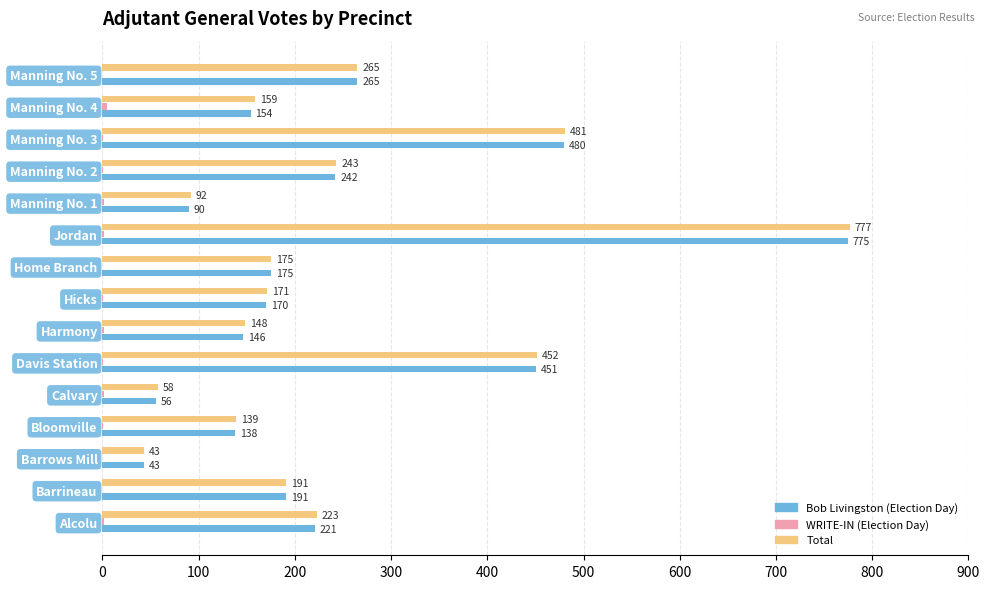

Is it true that Total equals 481 at Manning No. 3?

True